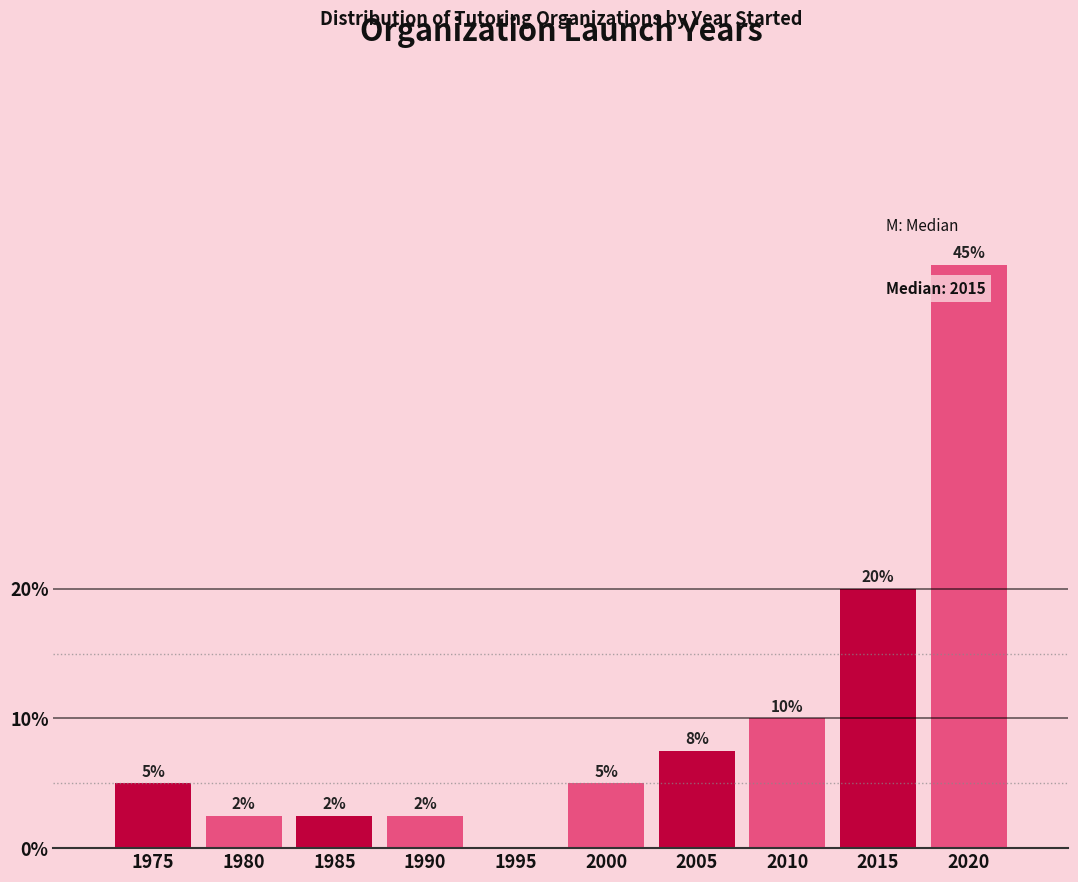

Which category has the highest value across all series?

2020